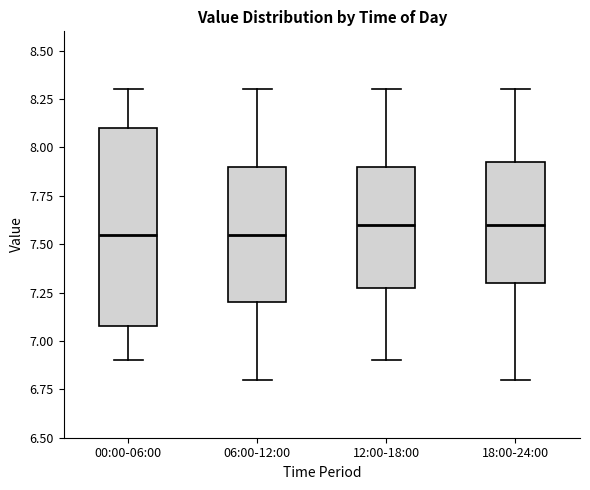

Where does the upper whisker of the box for 00:00-06:00 end on the y-axis? The values are not printed on the chart, so give them approximately, as read against the axis.

8.30